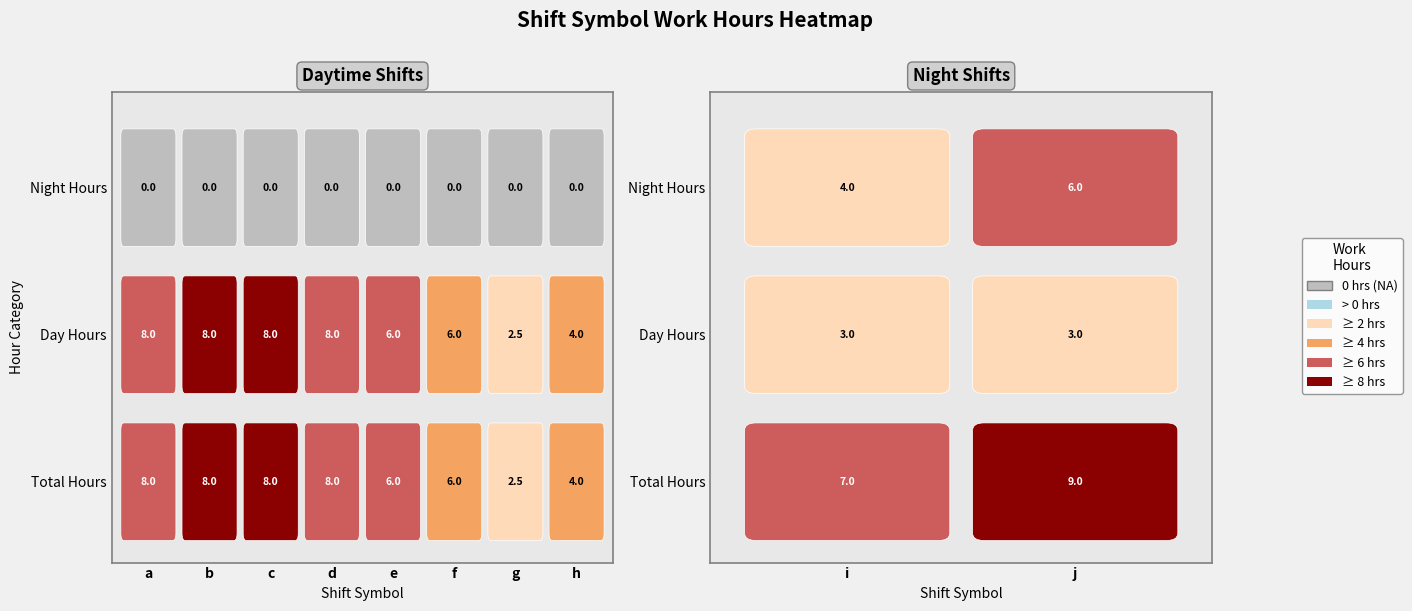

List the labels in order of value, largest first.

j, b, c, a, d, i, e, f, h, g